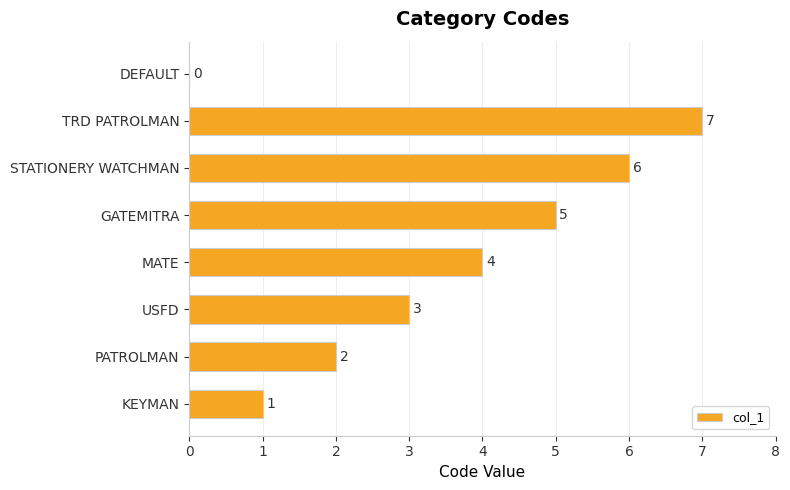

How many series are shown in this chart?

1